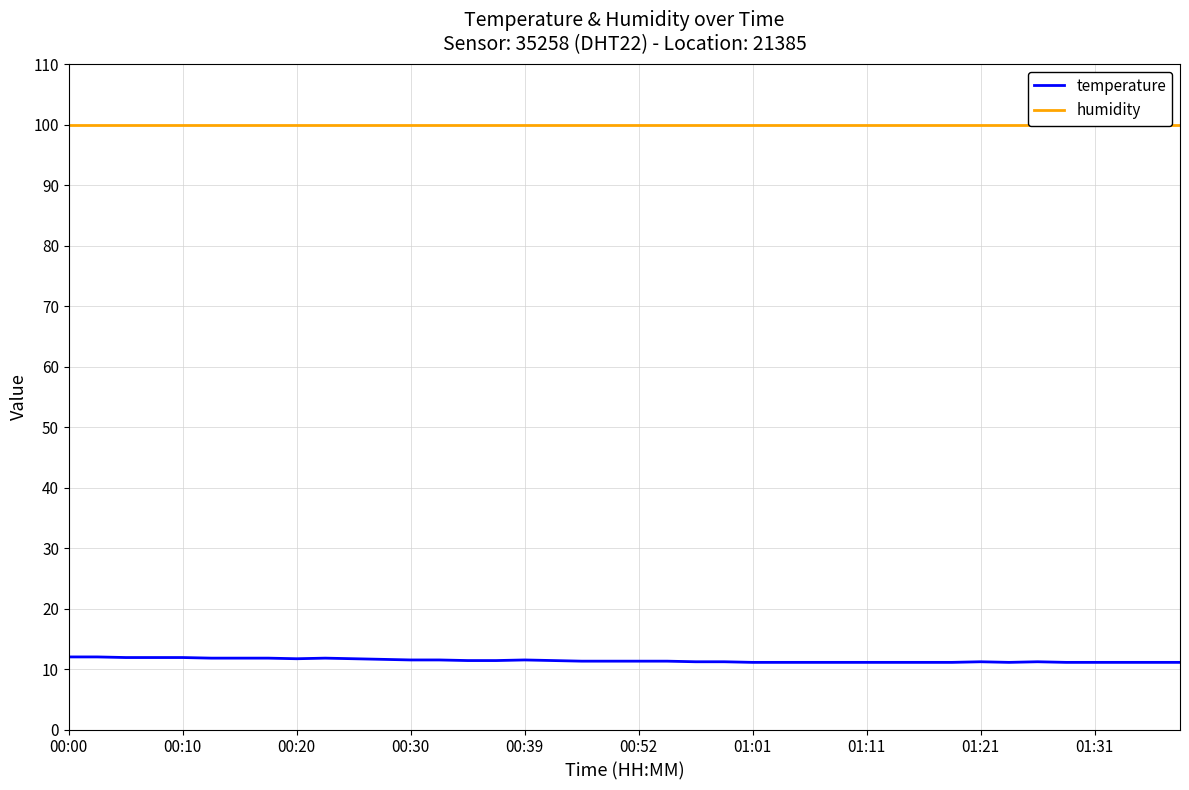

What is the maximum value shown in the chart?

99.9